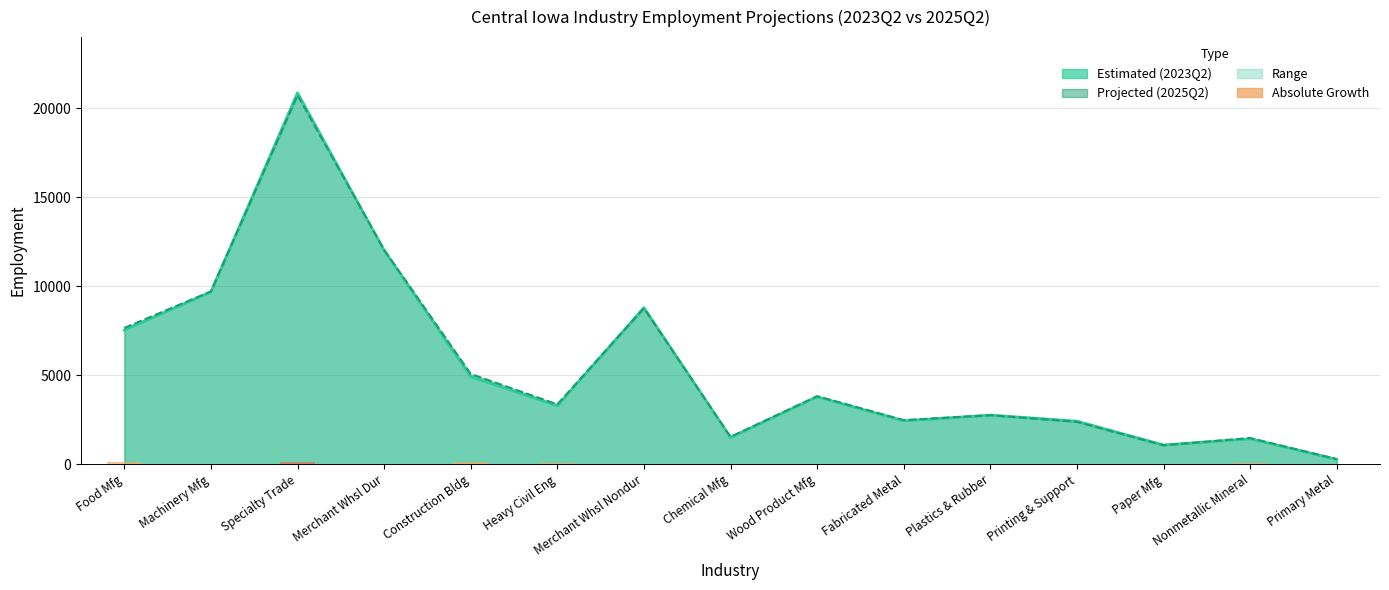

The chart shows a value of 150 at Construction Bldg. True or false?

True